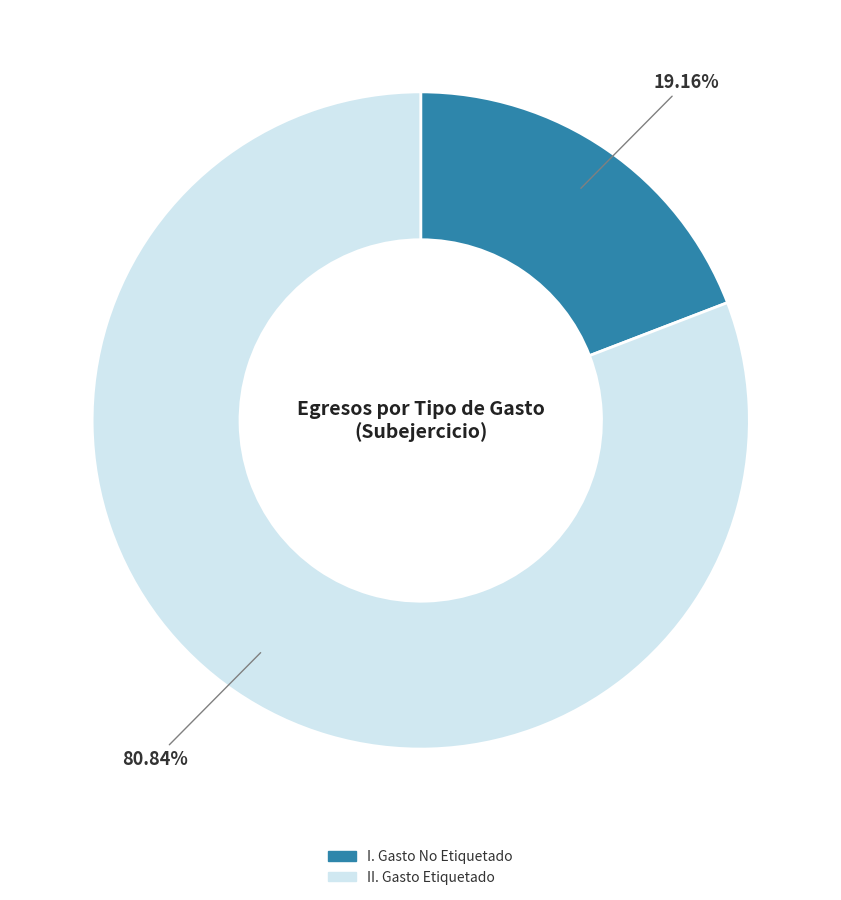

What is the ratio of the value at II. Gasto Etiquetado to the value at I. Gasto No Etiquetado?

4.2